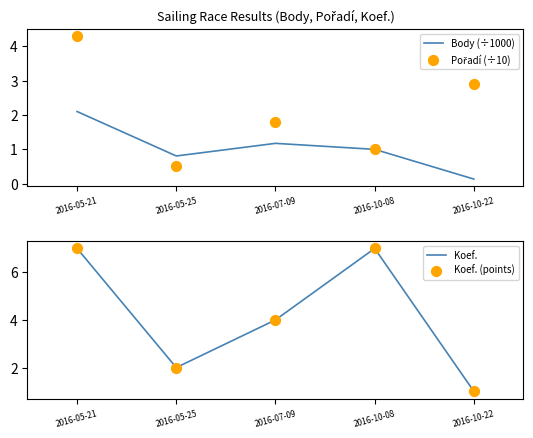

Which series contains the highest Y value?

Koef.